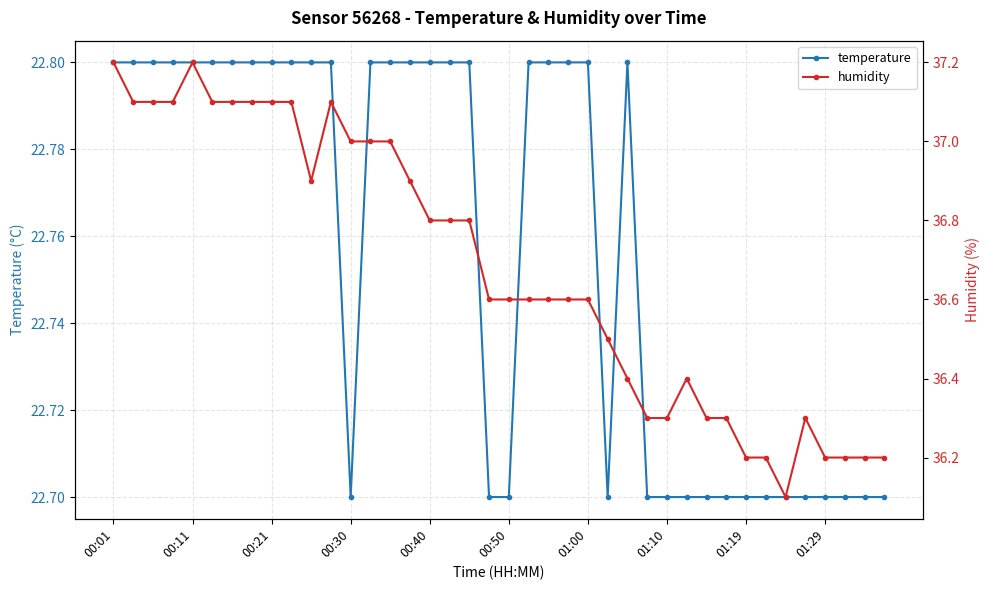

What is the maximum value for temperature?

22.8